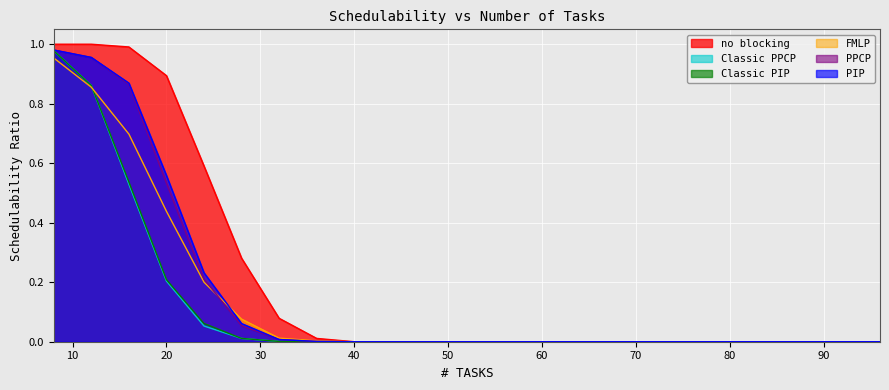

What is the value of the PIP point at the 4th from the left?

0.6